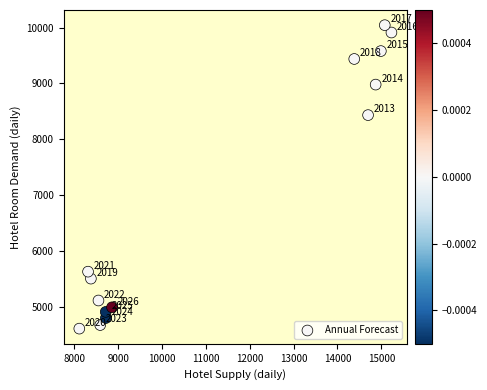

What is the range of X values (max minus min)?

7120.9